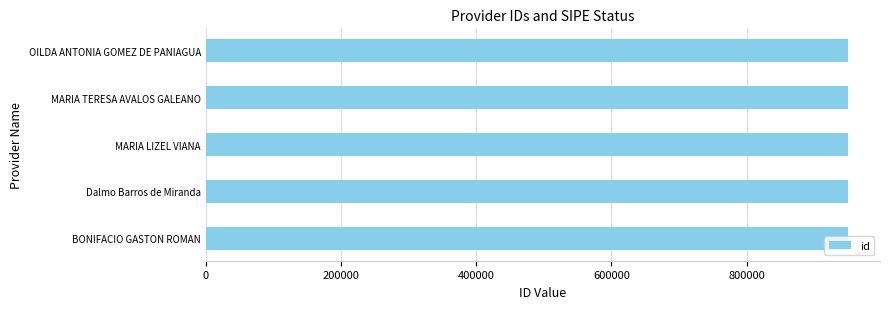

What is the approximate value at MARIA TERESA AVALOS GALEANO?

949725